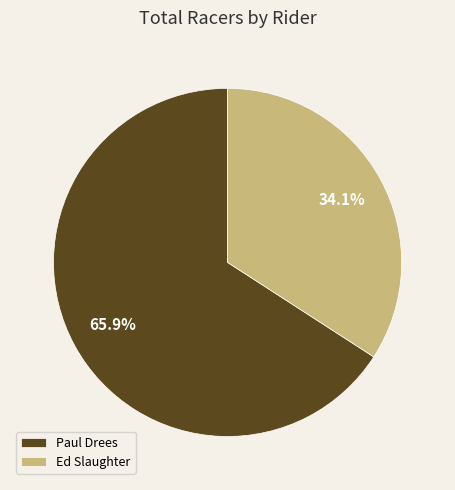

Which has a higher value, Ed Slaughter or Paul Drees?

Paul Drees